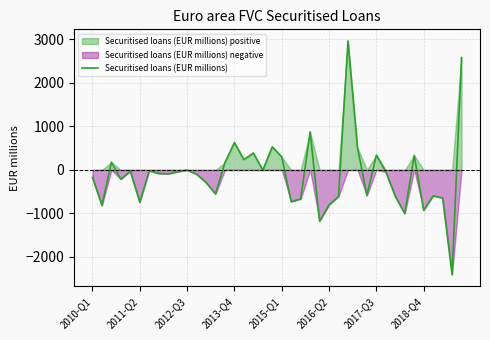

What is the maximum value shown in the chart?

2963.9